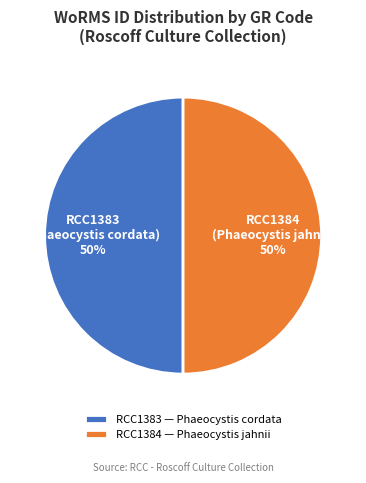

To the nearest percent, what portion does RCC1383 represent?

50%